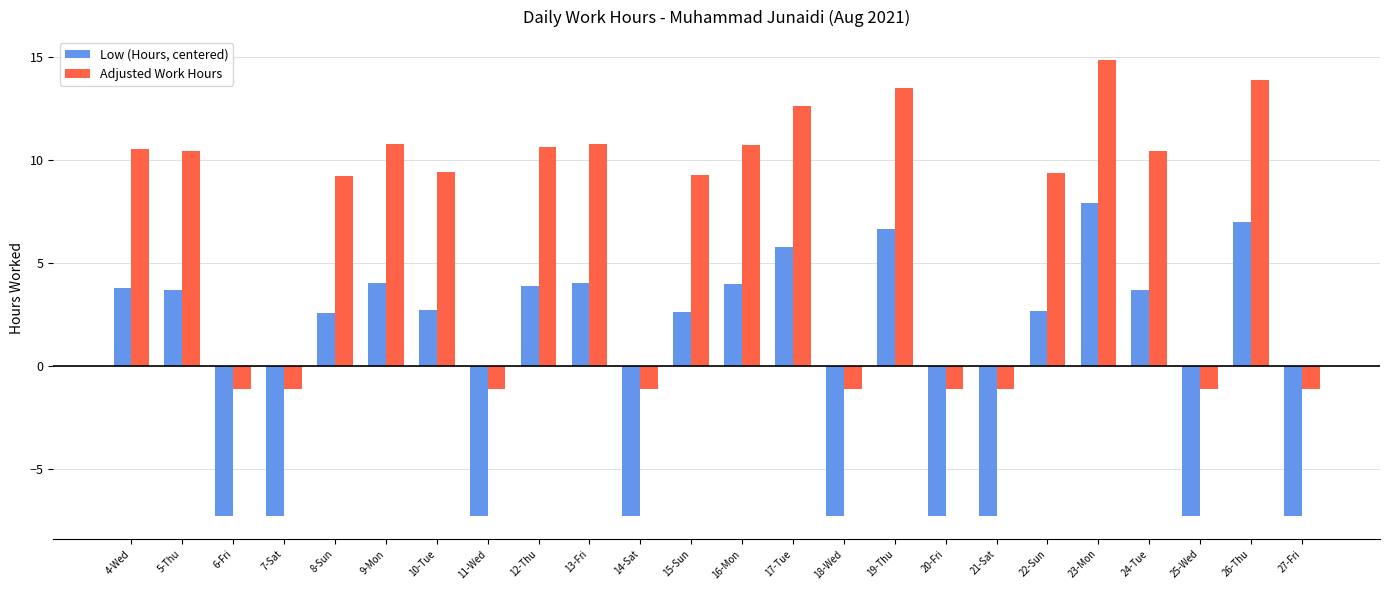

What is the value of the Adjusted Work Hours bar at the 13th from the left?

10.7